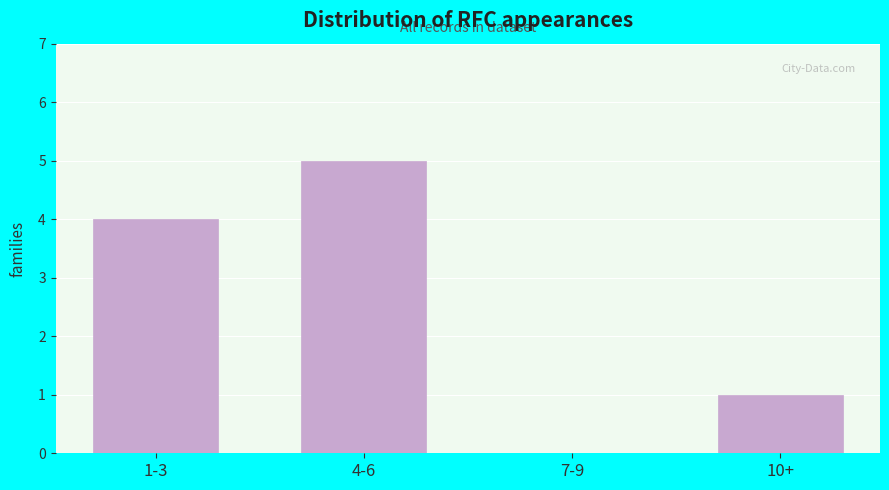

Reading left to right, list all the values displayed in this chart.

1-3=4	4-6=5	7-9=0	10+=1